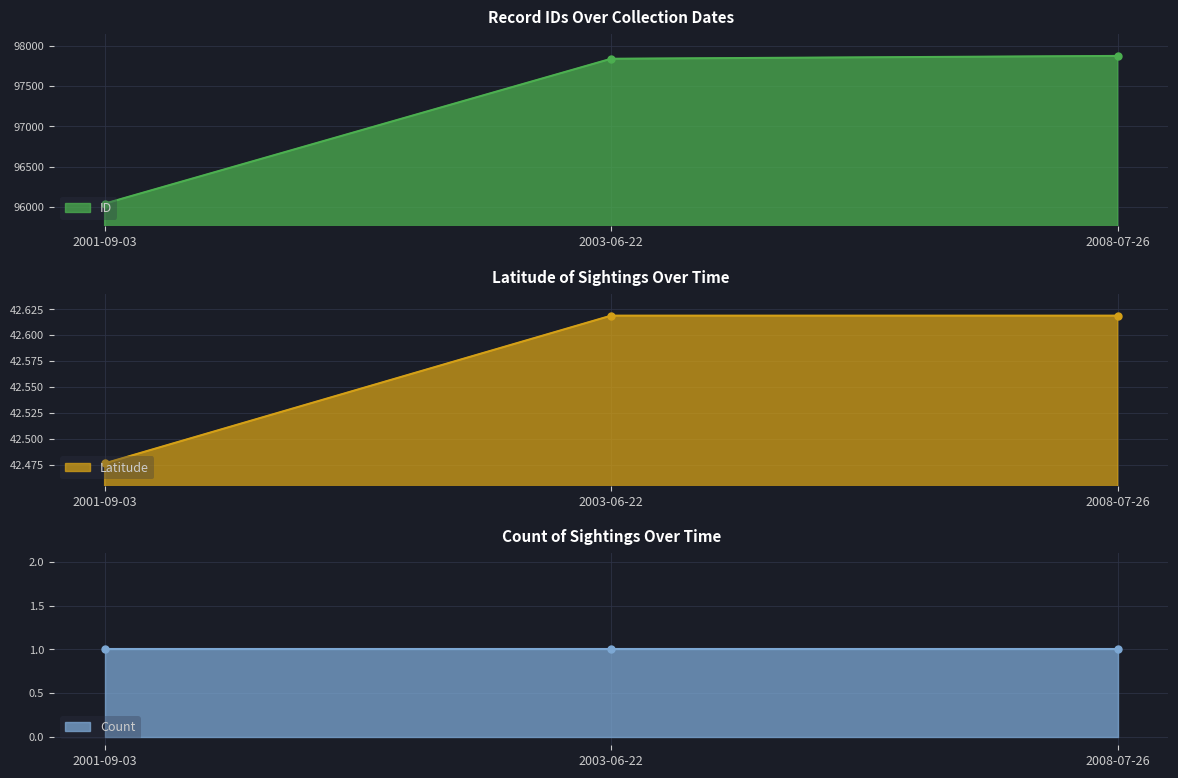

Which series has the largest total across all categories?

ID